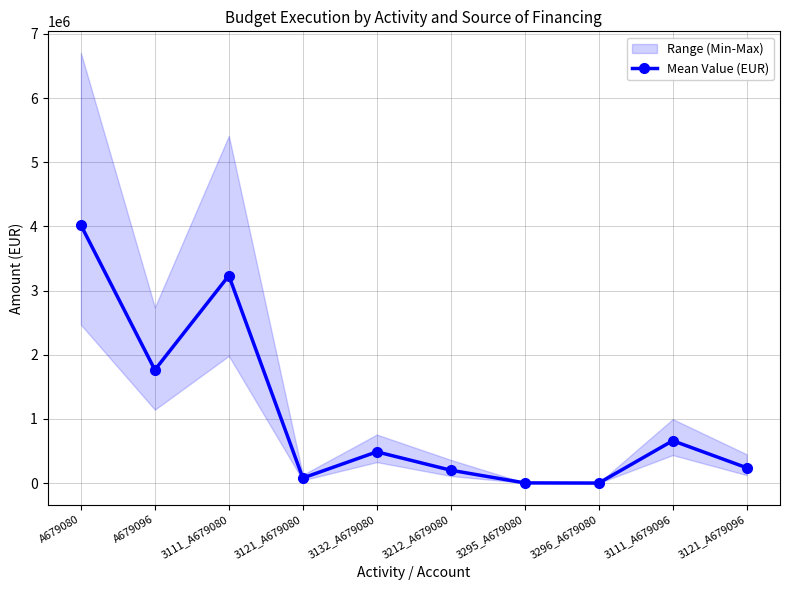

Reading left to right, transcribe all the data shown in this chart.

A679080=4020664.6	A679096=1764330.3	3111_A679080=3233437.9	3121_A679080=79592.3	3132_A679080=487379.0	3212_A679080=200934.6	3295_A679080=3368.7	3296_A679080=751.4	3111_A679096=660779.2	3121_A679096=238990.3